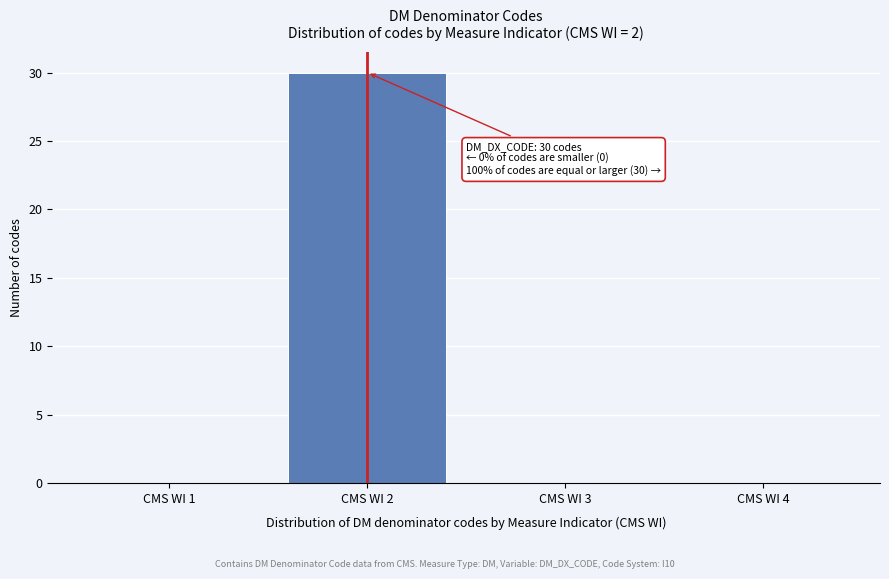

Reading right to left, extract all data points from this chart.

CMS WI 4=0	CMS WI 3=0	CMS WI 2=30	CMS WI 1=0